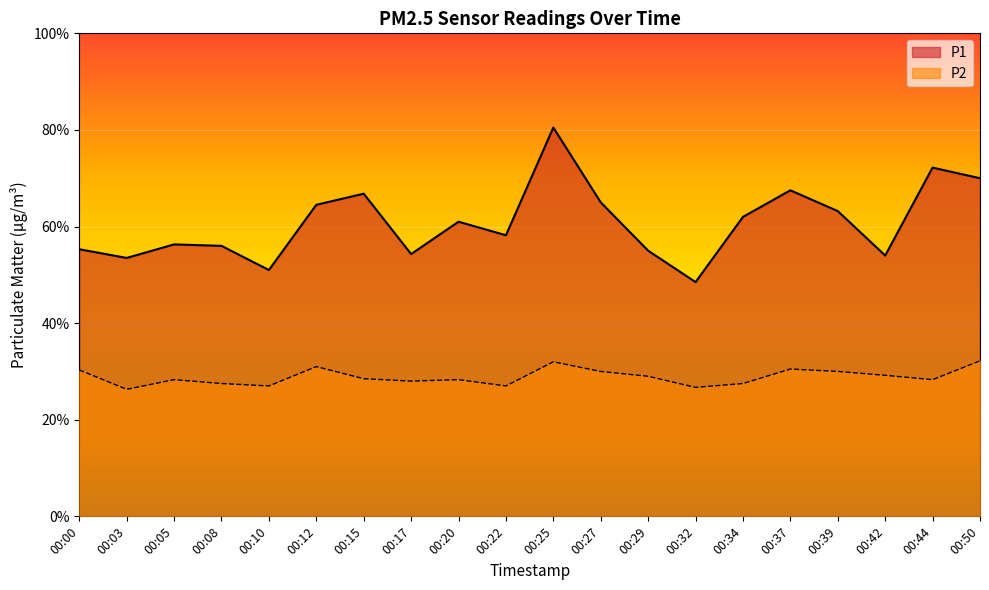

What is the maximum value for P1?

8.1